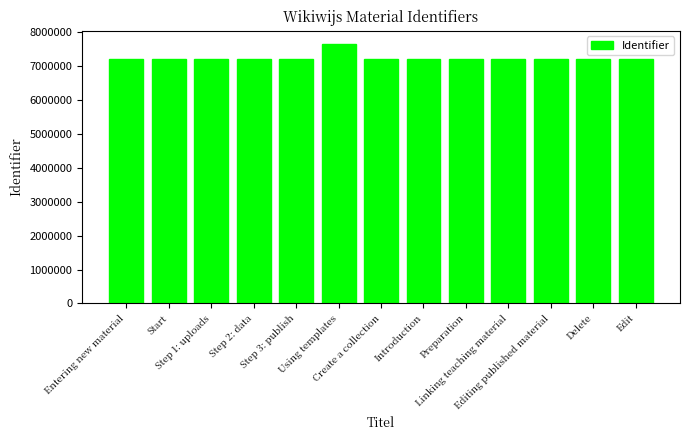

What is the value of the 7th bar from the left?

7201506